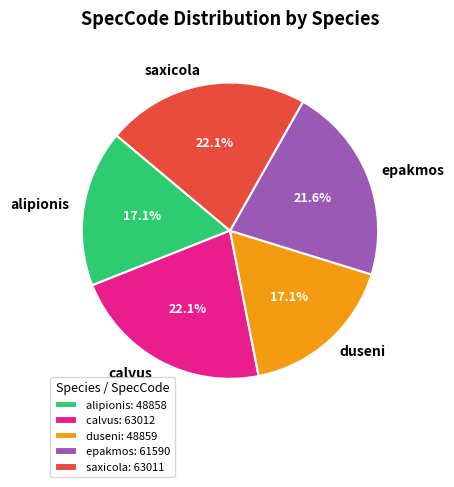

Is it true that duseni is 27% of the pie?

False